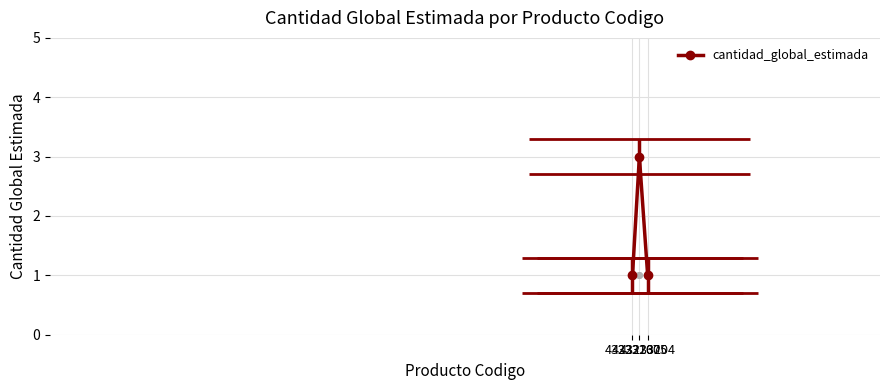

Reading left to right, what are all the values shown in this chart?

1	3	1